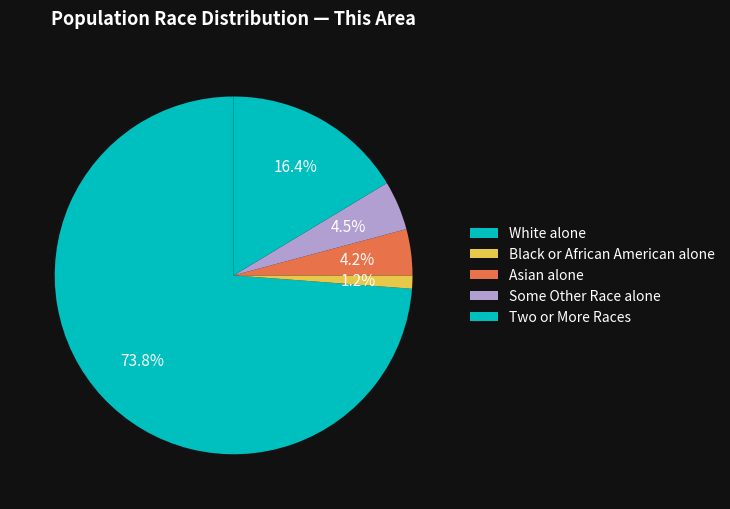

Count the number of slices in the pie.

5